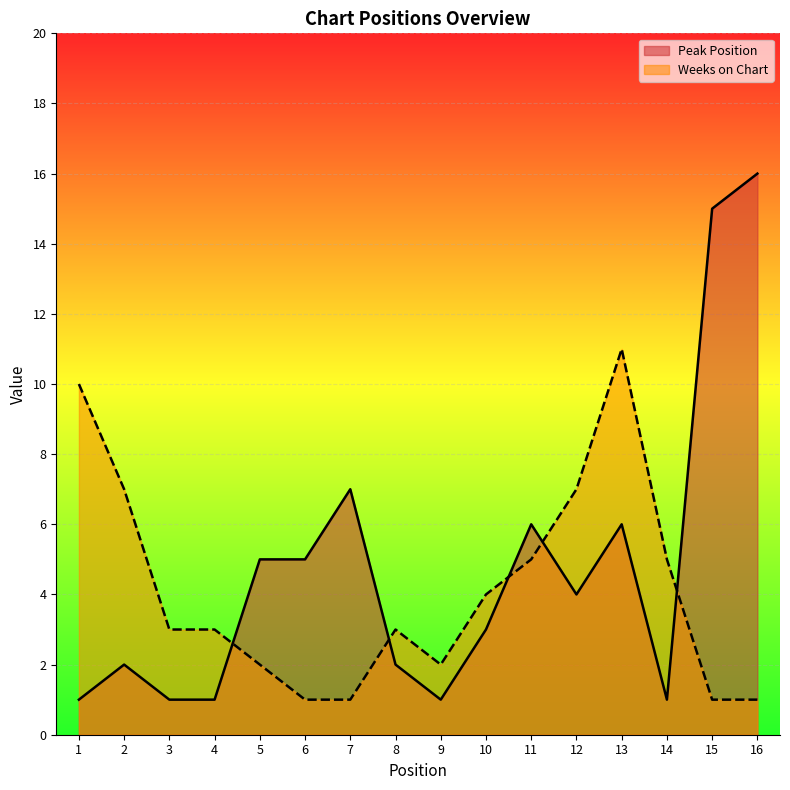

Which series changed the most between 4 and 8?

Peak Position